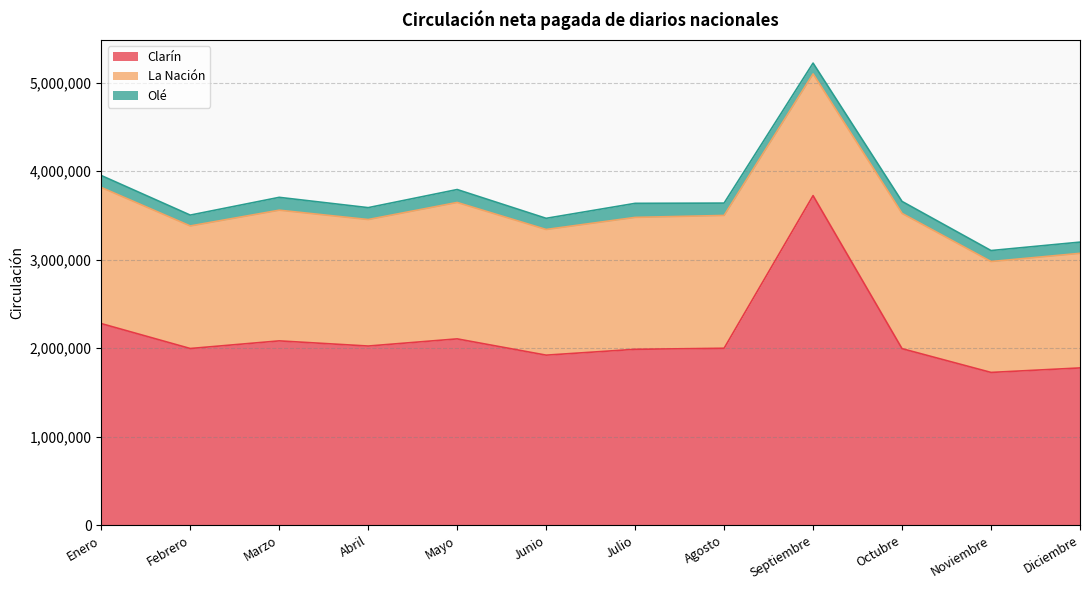

List the labels in order of Olé value, smallest first.

Septiembre, Febrero, Noviembre, Junio, Diciembre, Abril, Enero, Octubre, Agosto, Marzo, Mayo, Julio